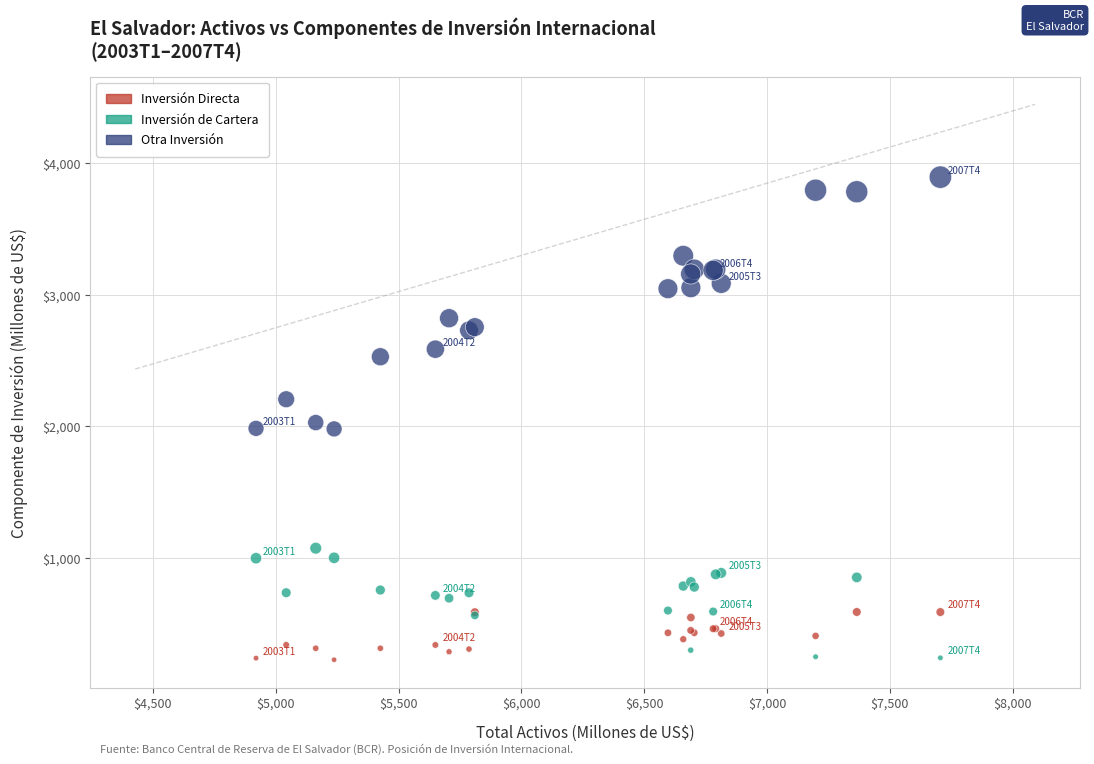

What are all the series names shown in the legend?

Inversión Directa, Inversión de Cartera, Otra Inversión